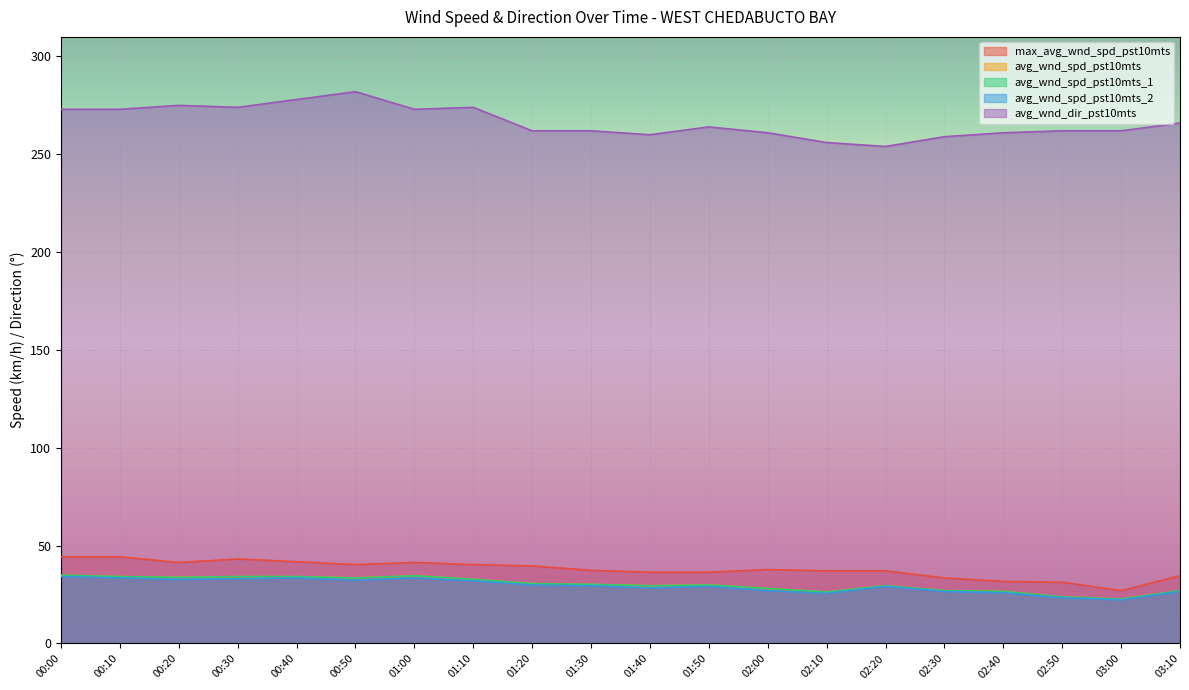

What is the average value of the avg_wnd_spd_pst10mts series?

30.2